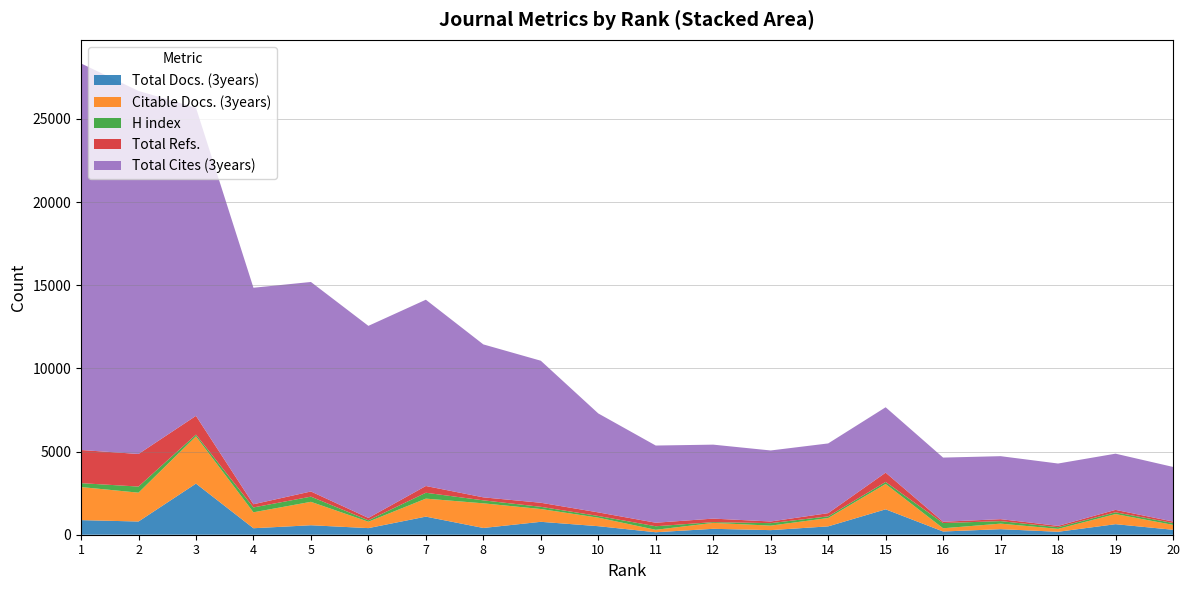

Reading left to right, what are all the values shown in this chart?

Total Docs. (3years): 878	794	3073	390	570	397	1088	406	776	513	149	355	276	502	1527	194	334	177	634	298
Citable Docs. (3years): 1988	1734	2842	958	1408	385	1082	1481	769	513	148	355	271	502	1523	194	333	176	608	294
H index: 234	367	105	292	311	85	353	180	133	101	212	48	149	100	124	313	151	100	106	112
Total Refs.: 1993	1959	1126	192	311	142	406	180	244	216	212	211	100	193	557	79	118	80	146	90
Total Cites (3years): 23239	21824	18524	13015	12594	11547	11198	9194	8538	5948	4640	4446	4269	4191	3931	3857	3786	3747	3378	3282